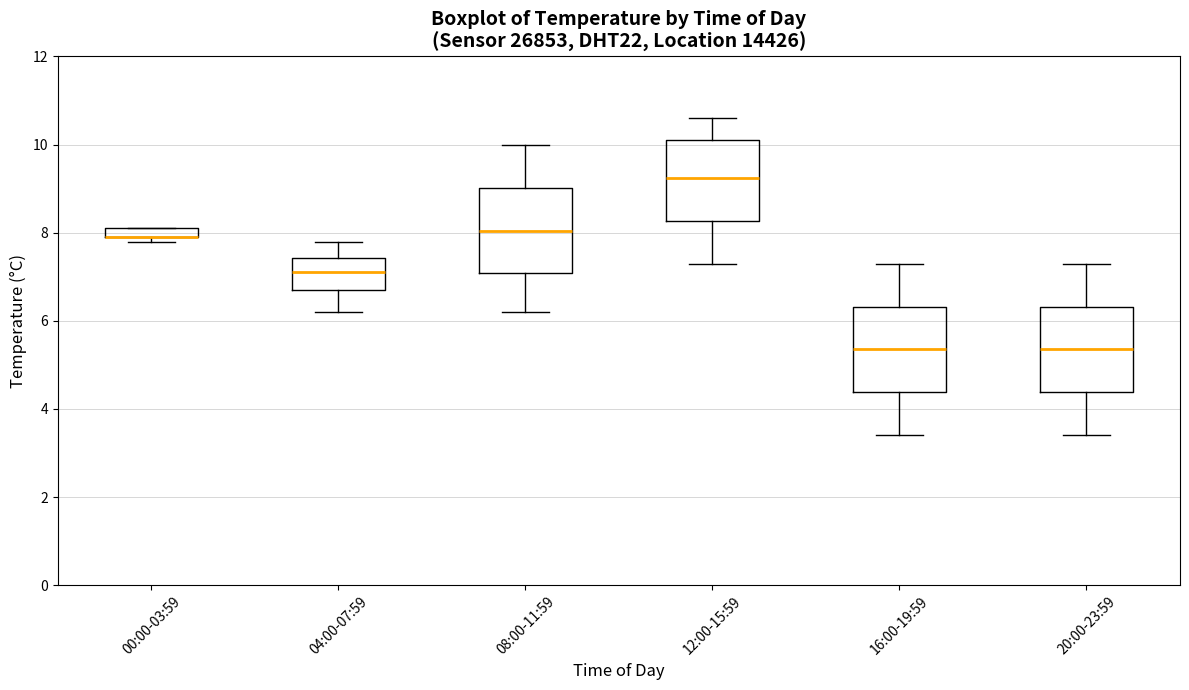

Where does the upper whisker of the box for 04:00-07:59 end on the y-axis? The values are not printed on the chart, so give them approximately, as read against the axis.

7.8